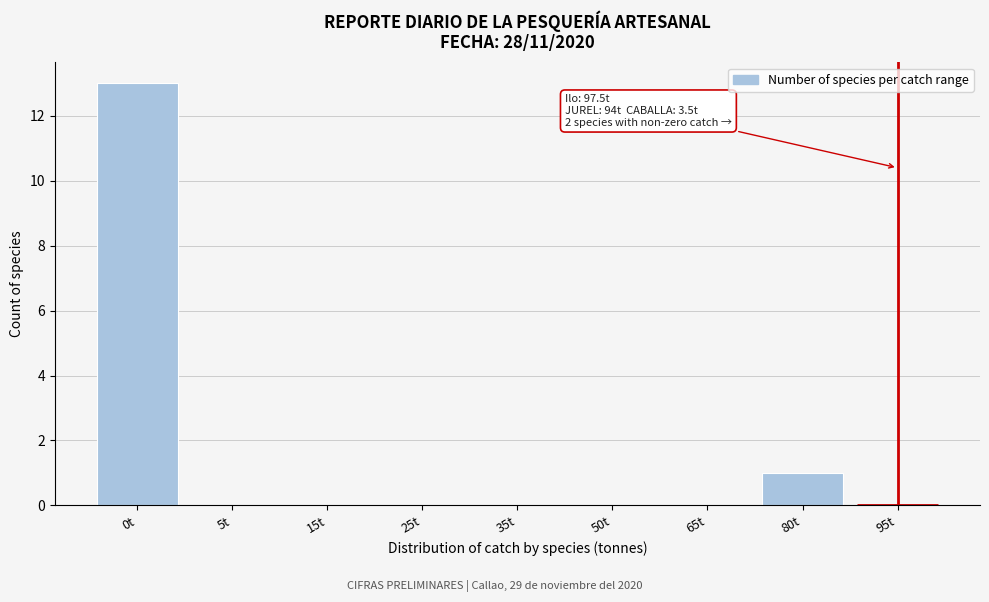

Are the bars horizontal?

No